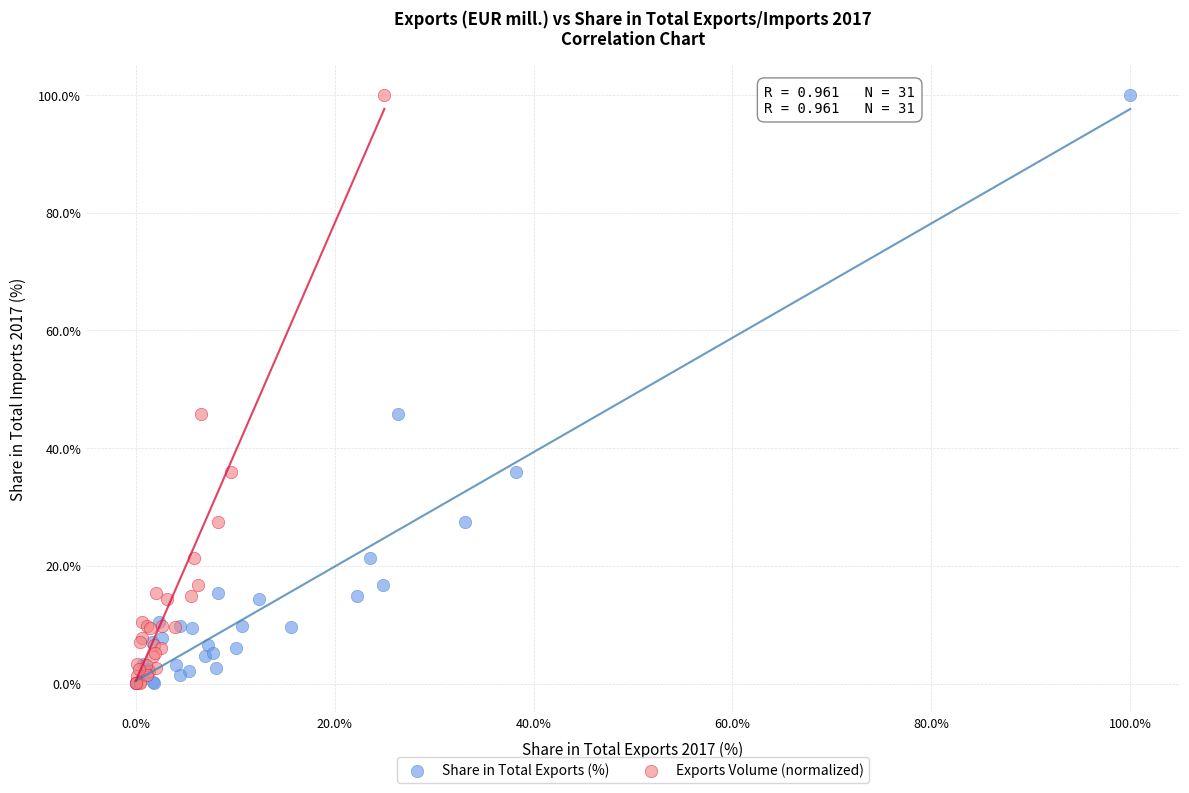

What are all the series names shown in the legend?

Share in Total Exports (%), Exports Volume (normalized)